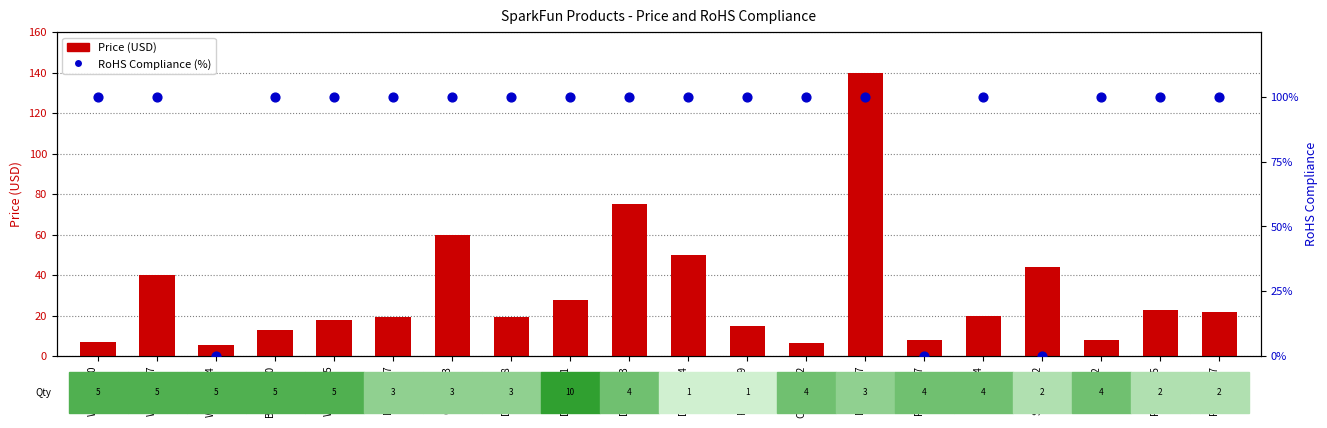

Is the value of RoHS Compliance (%) at DEV-11021 greater than the value of Price (USD) at COM-10302?

Yes